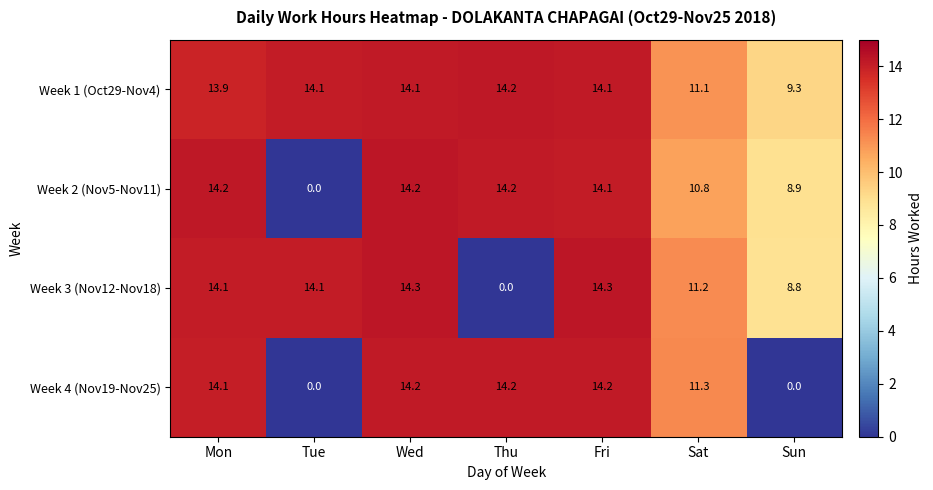

Between Sat and Sun, which series saw the biggest shift?

Week 4 (Nov19-Nov25)